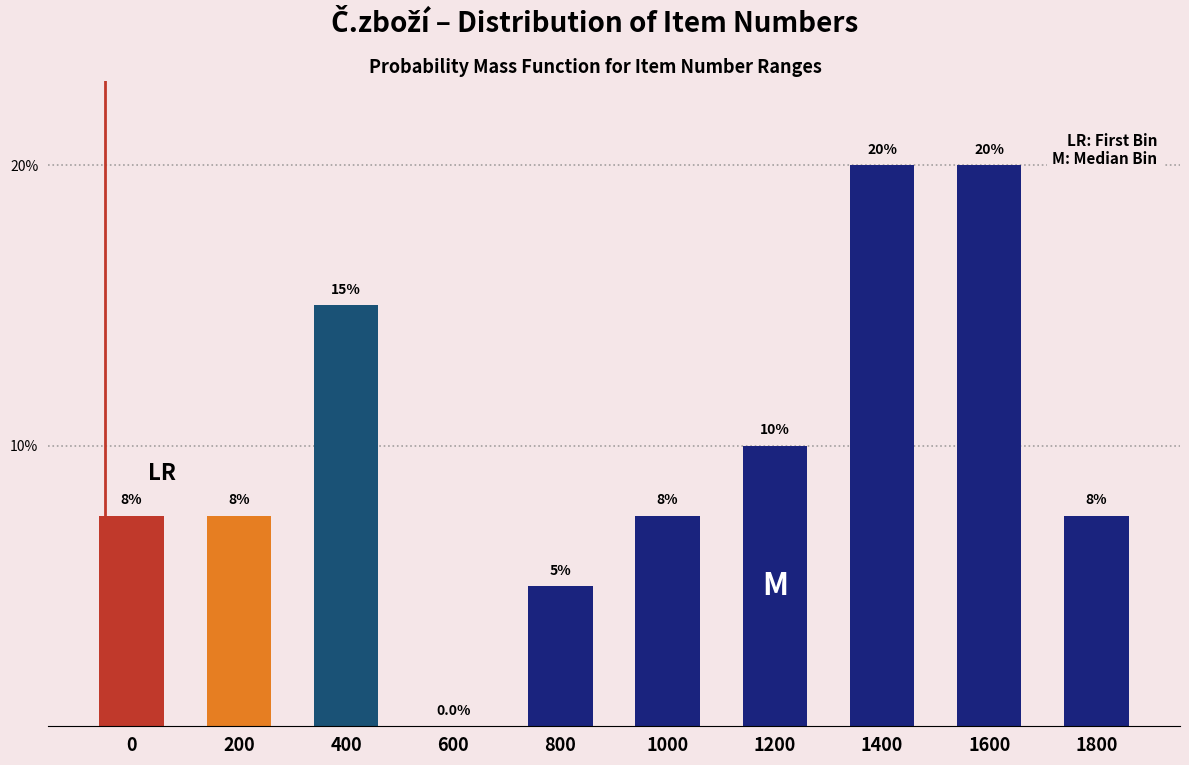

Reading right to left, extract all data points from this chart.

1800=7.5	1600=20.0	1400=20.0	1200=10.0	1000=7.5	800=5.0	600=0.0	400=15.0	200=7.5	0=7.5